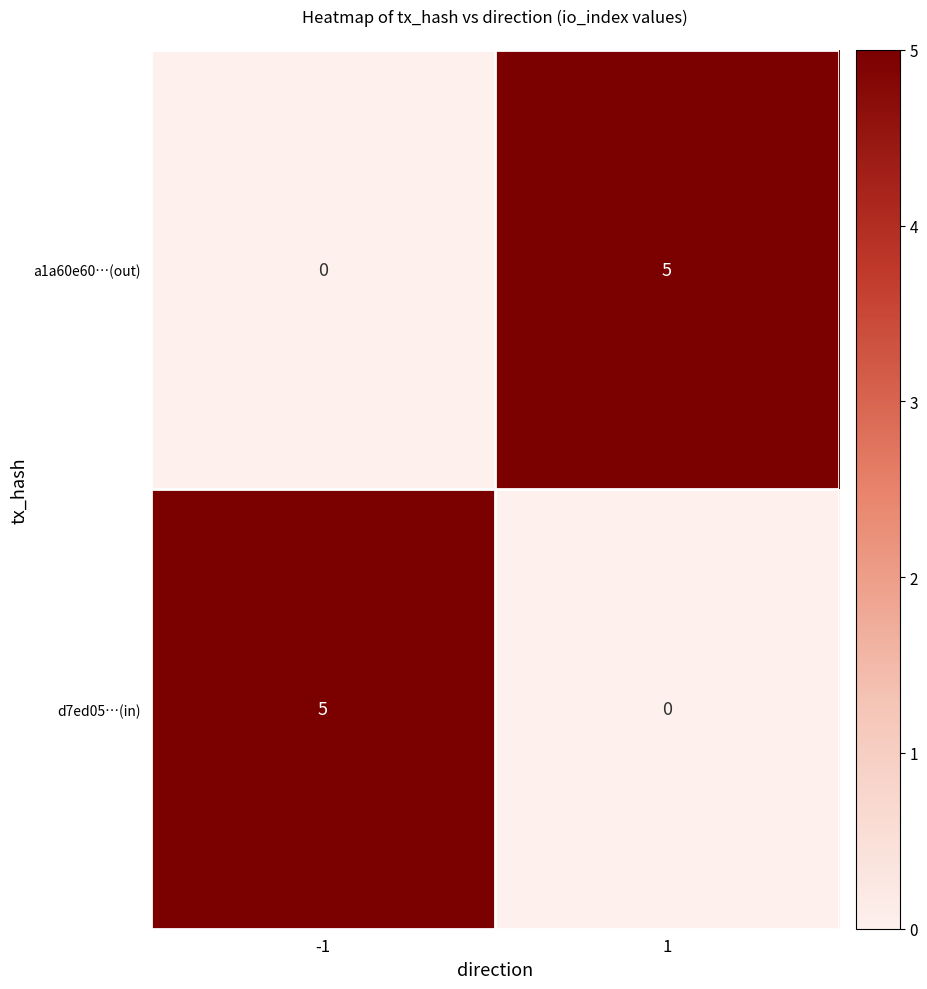

What is the approximate value of d7ed05…(in) at -1?

5